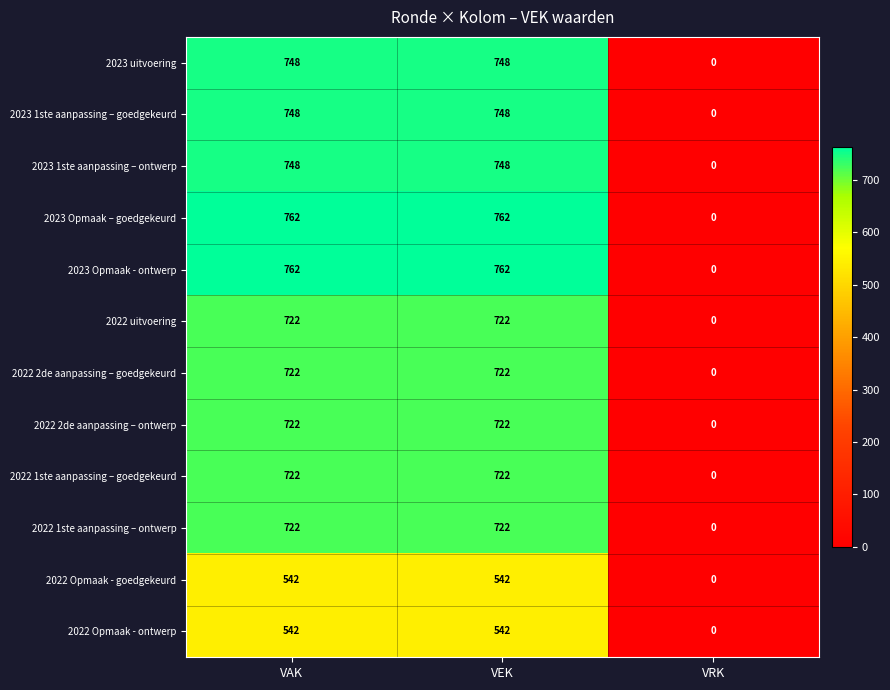

Read the 2023 1ste aanpassing – goedgekeurd value at VEK, to the nearest 50.

750